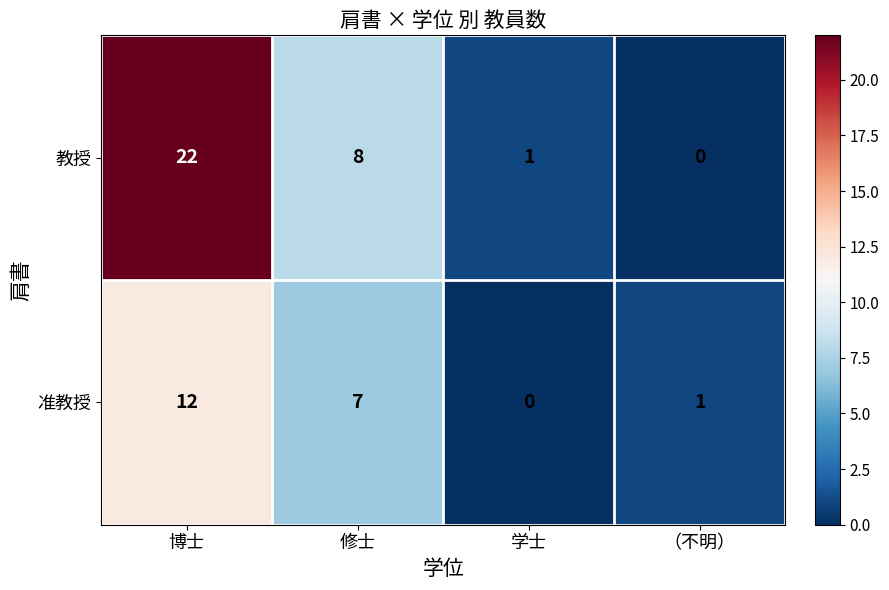

True or false: 教授 has a value of 33 at 博士.

False